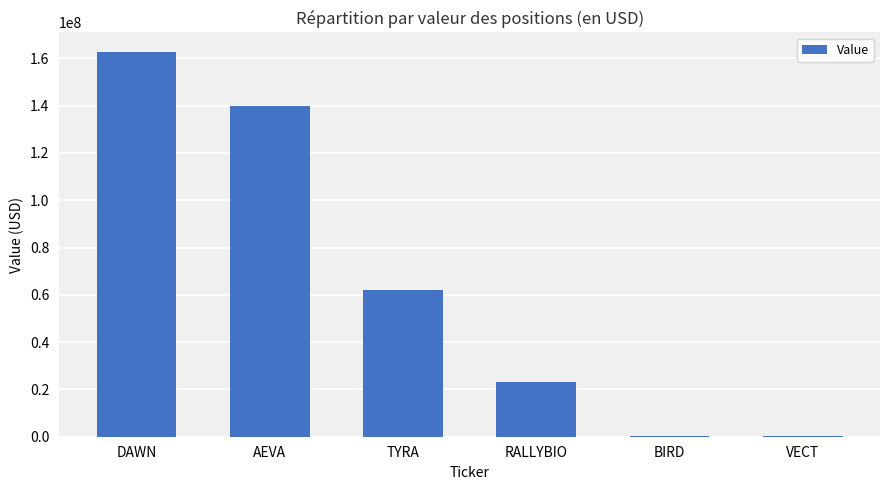

The chart shows a value of 162832000 at DAWN. True or false?

True